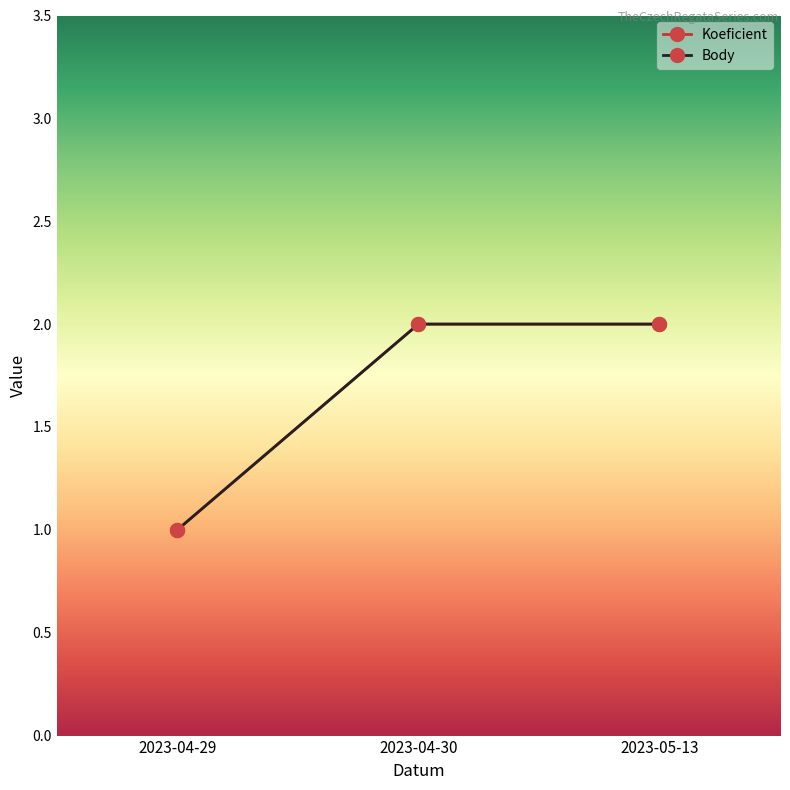

Is this an area chart (filled region under the line)?

No